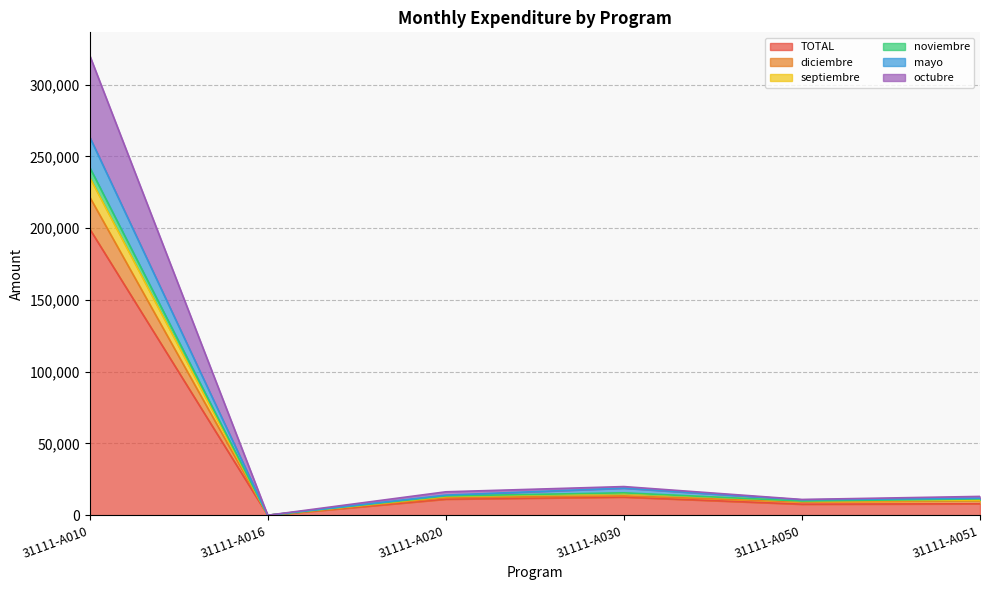

What is the highest value of the TOTAL series?

199508.6